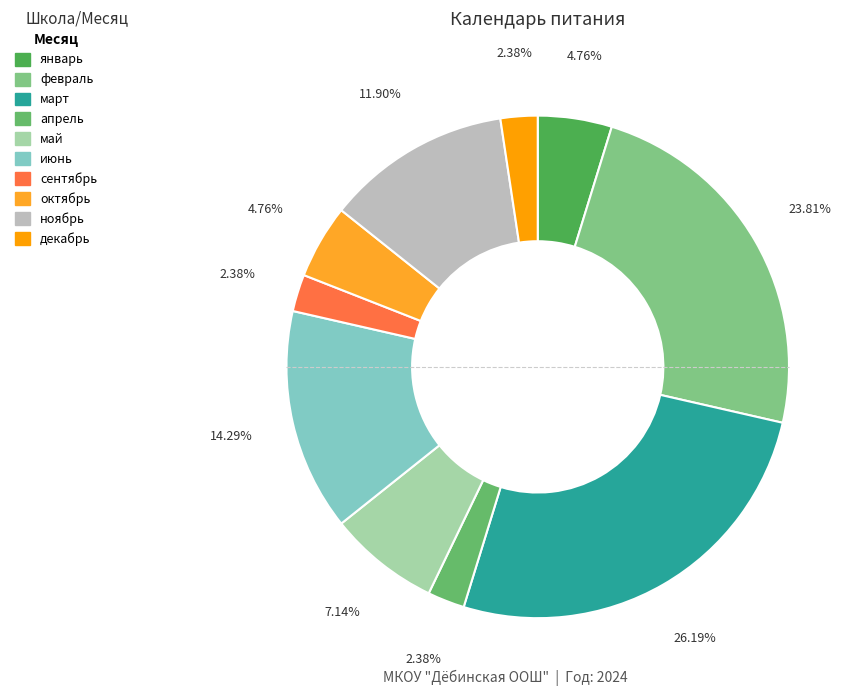

Is there a majority slice in this chart?

No